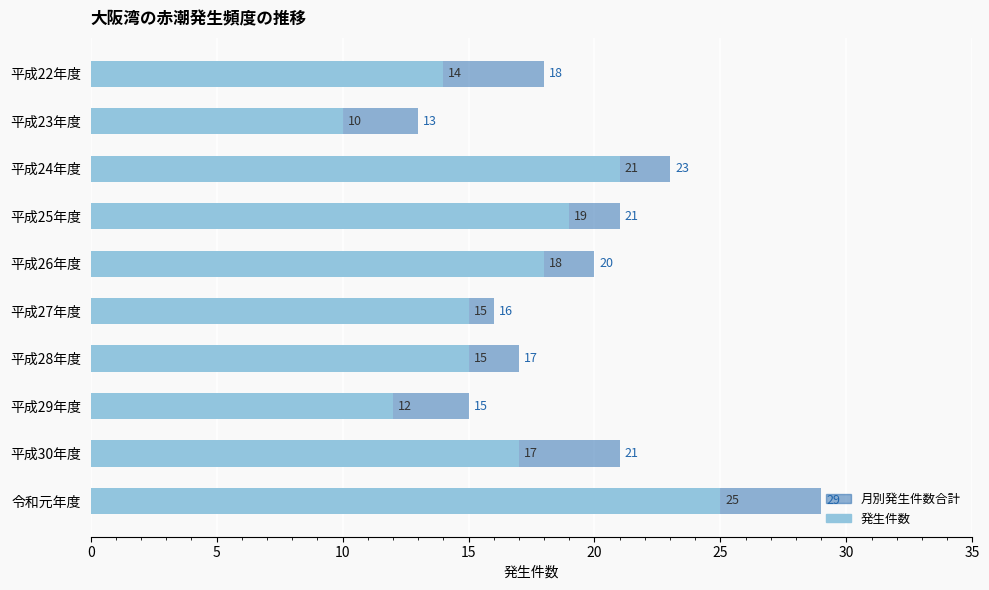

What position from the right is 平成27年度?

5